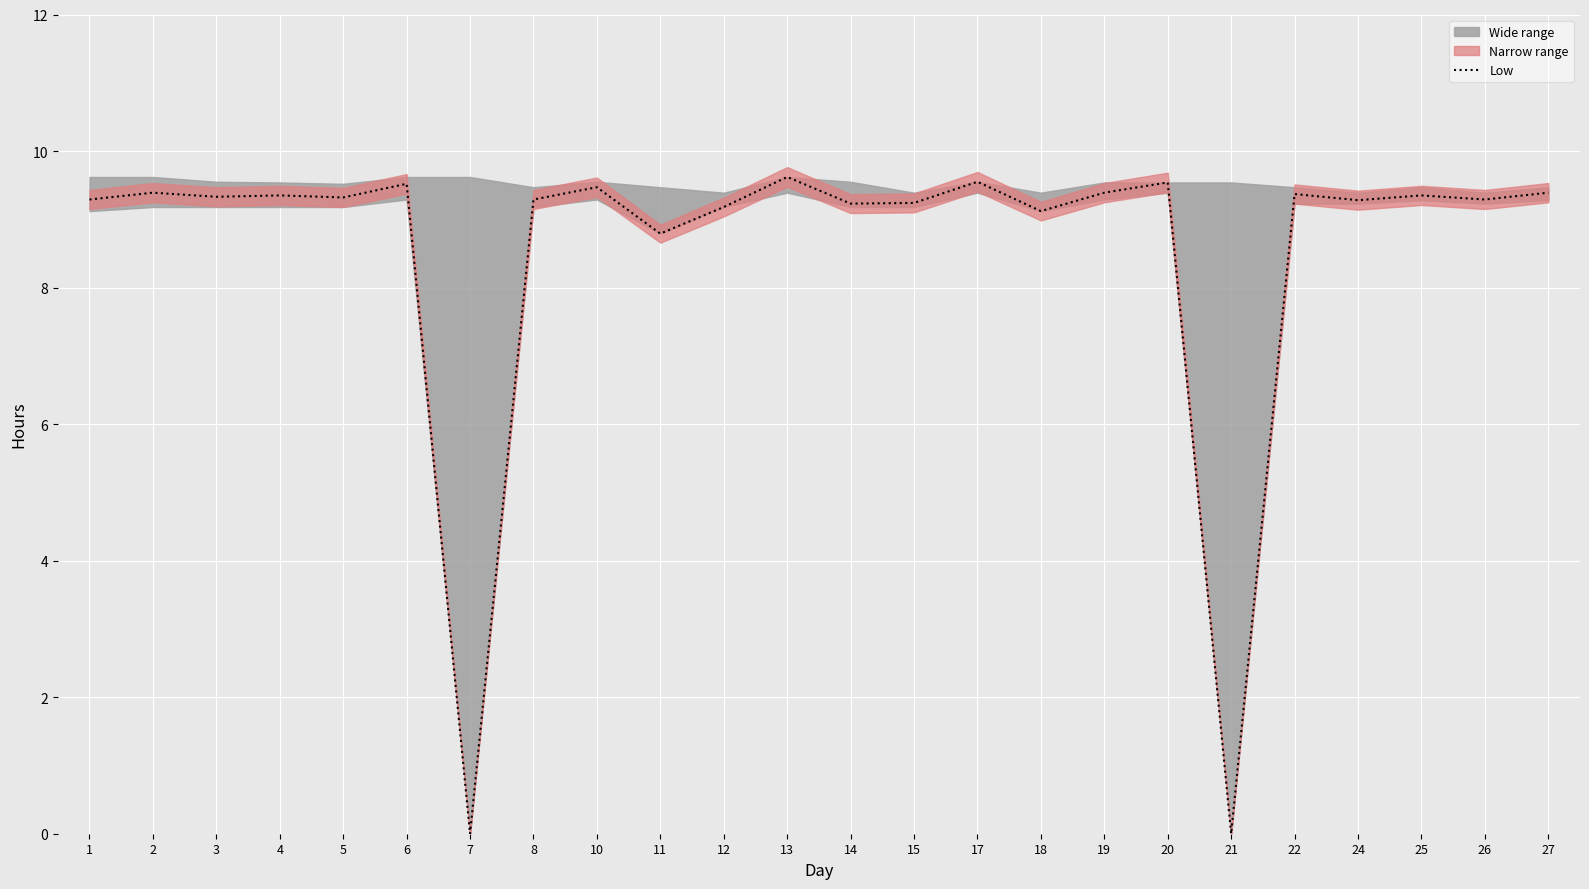

What is the sum of all values?

205.3